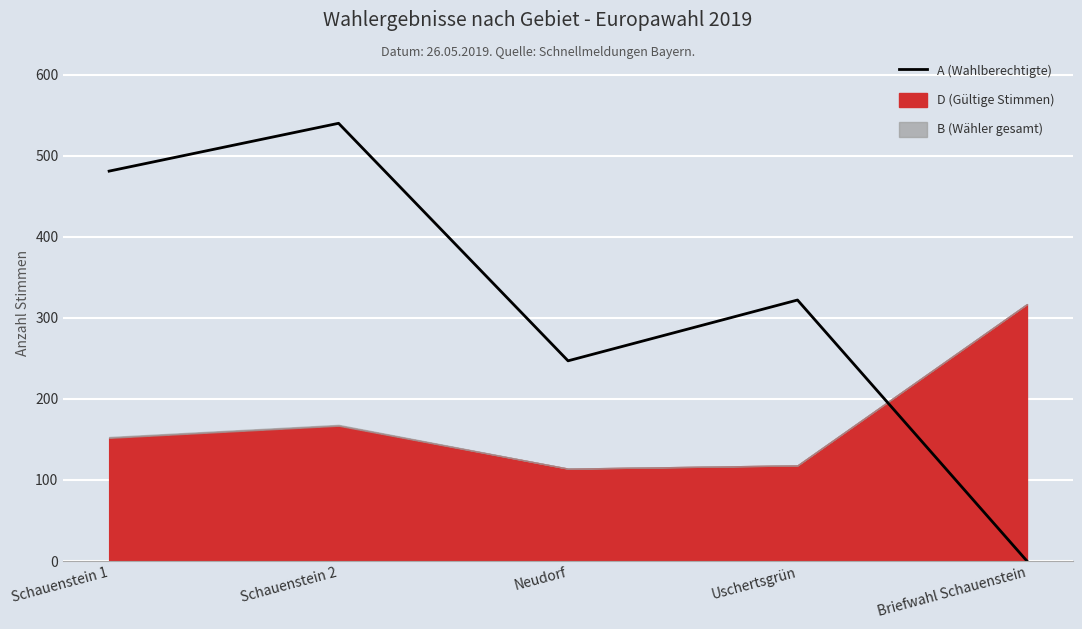

What is the label of the 2nd point from the left?

Schauenstein 2